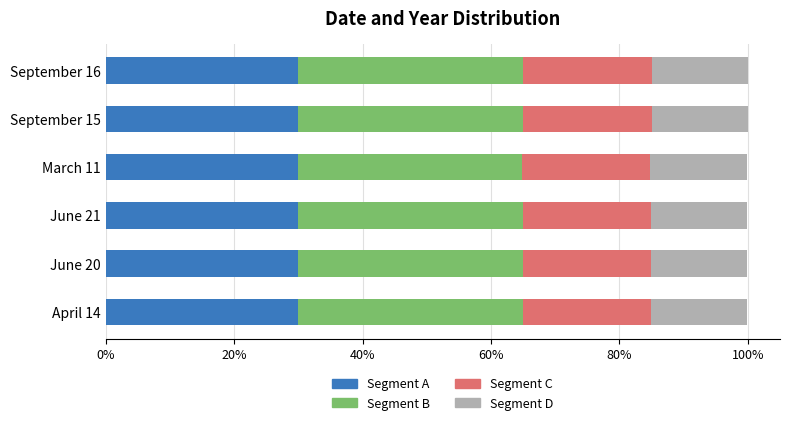

Which series has the largest range (max minus min)?

Segment B